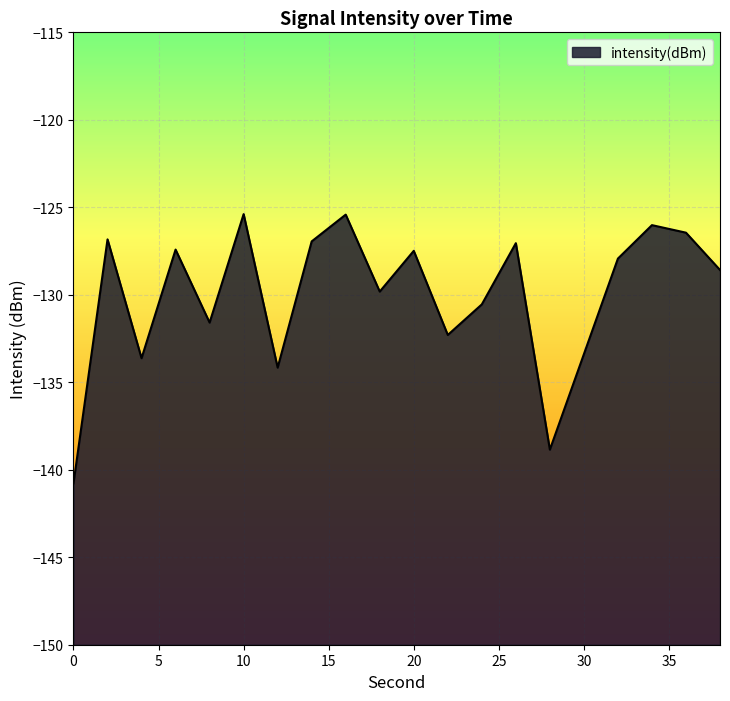

Where is the data nearest to the value -133?

30